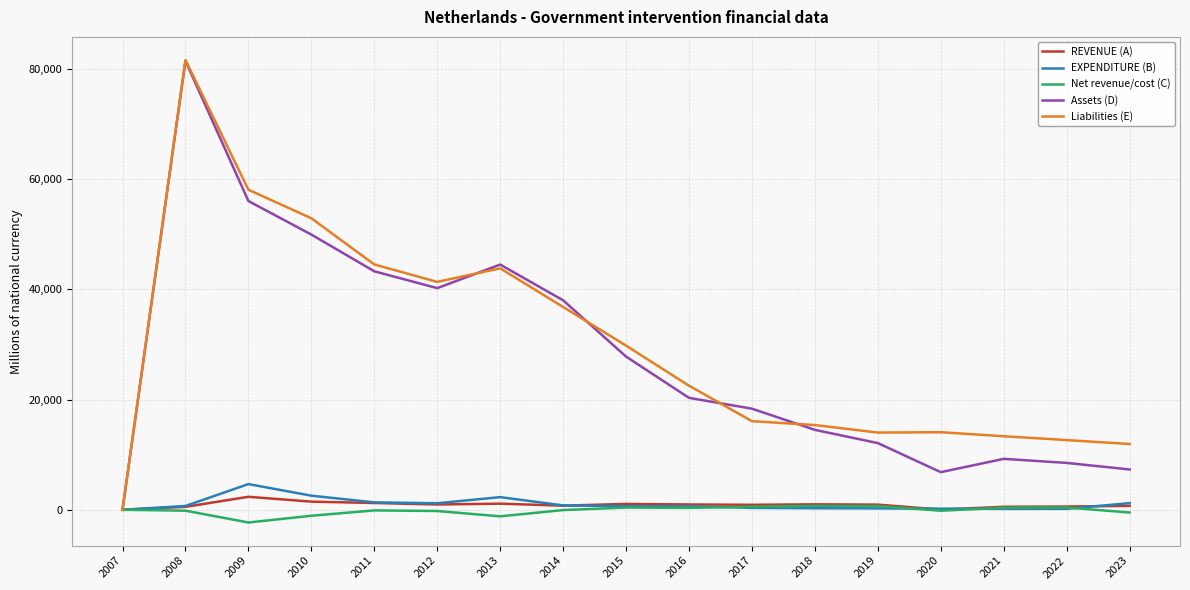

At which label is Liabilities (E) closest to 40796?

2012